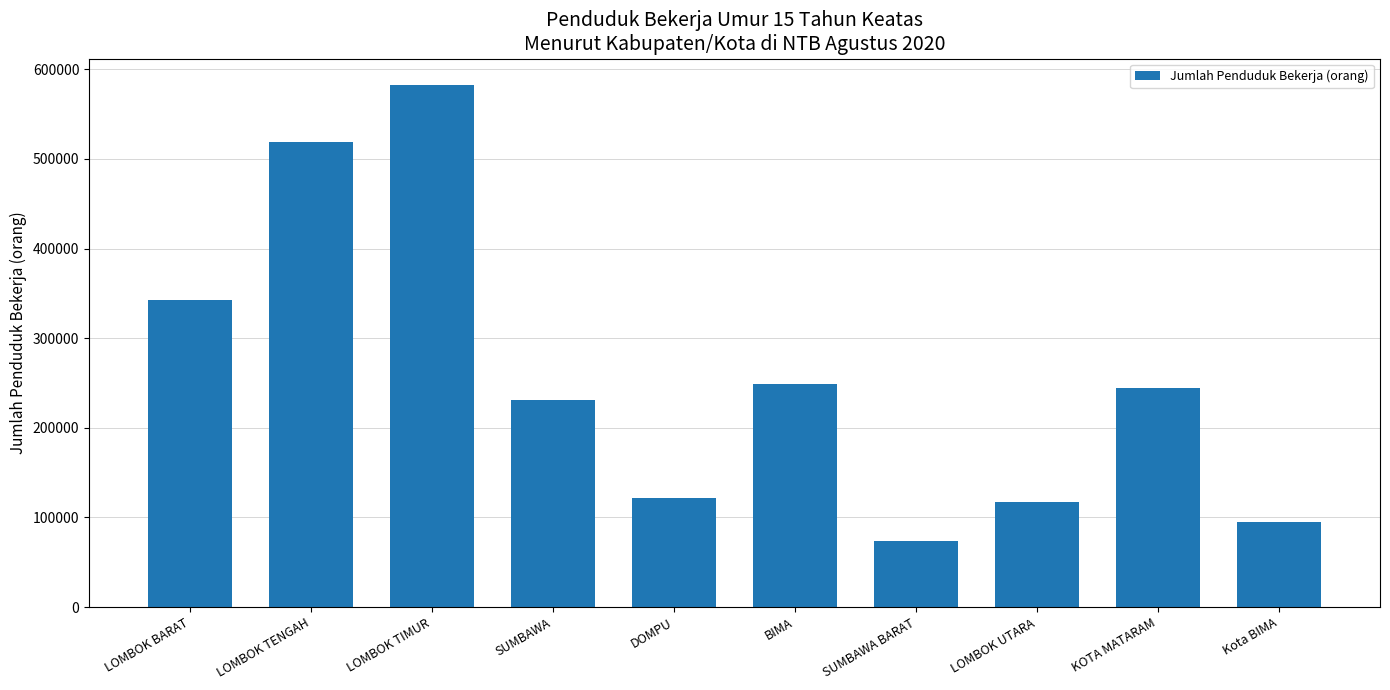

Which label corresponds to the largest value in the chart?

LOMBOK TIMUR